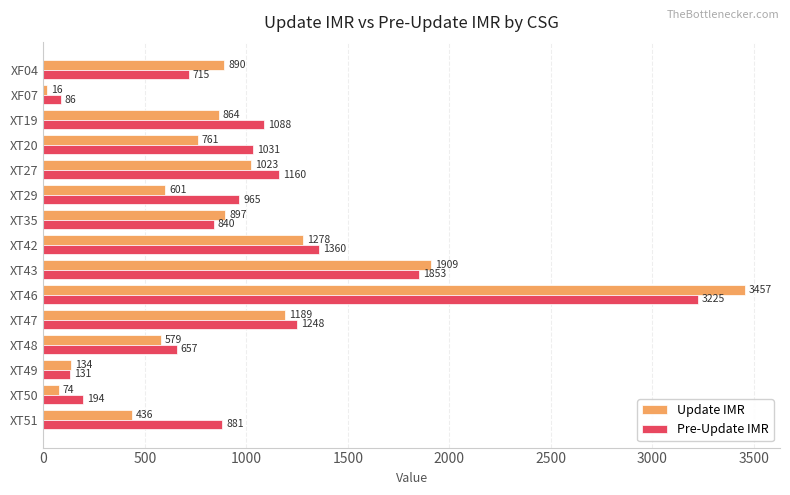

The Pre-Update IMR series shows 1088 at XT19. True or false?

True